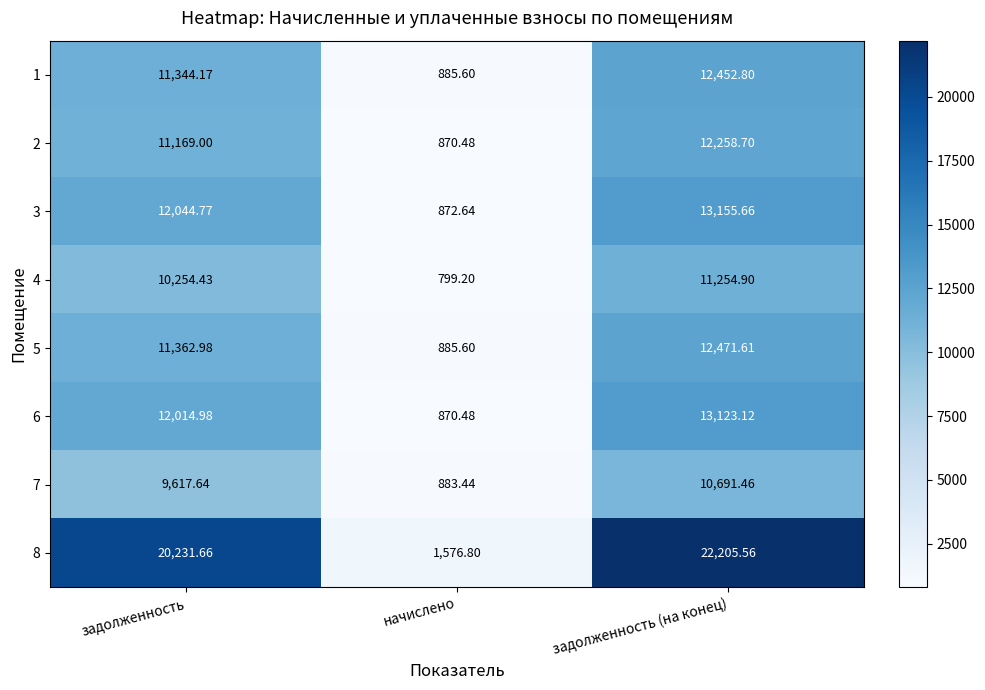

Which category has the lowest value across all series?

начислено